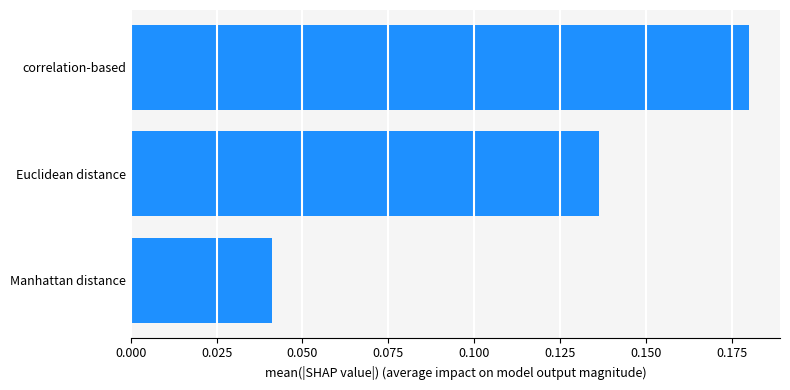

Are the bars horizontal?

Yes